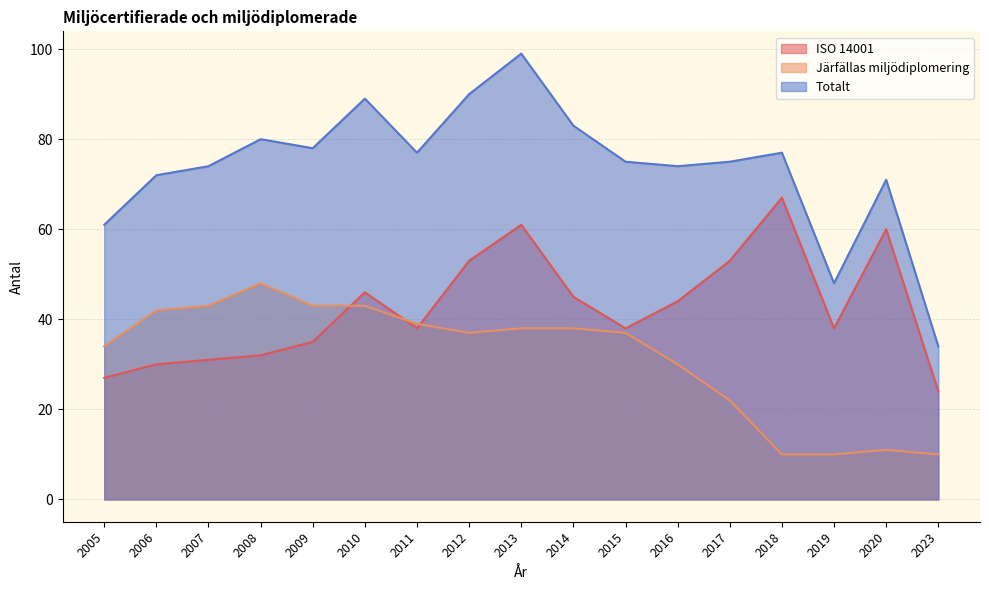

Reading left to right, transcribe all the data shown in this chart.

ISO 14001: 2005=27	2006=30	2007=31	2008=32	2009=35	2010=46	2011=38	2012=53	2013=61	2014=45	2015=38	2016=44	2017=53	2018=67	2019=38	2020=60	2023=24
Järfällas miljödiplomering: 2005=34	2006=42	2007=43	2008=48	2009=43	2010=43	2011=39	2012=37	2013=38	2014=38	2015=37	2016=30	2017=22	2018=10	2019=10	2020=11	2023=10
Totalt: 2005=61	2006=72	2007=74	2008=80	2009=78	2010=89	2011=77	2012=90	2013=99	2014=83	2015=75	2016=74	2017=75	2018=77	2019=48	2020=71	2023=34